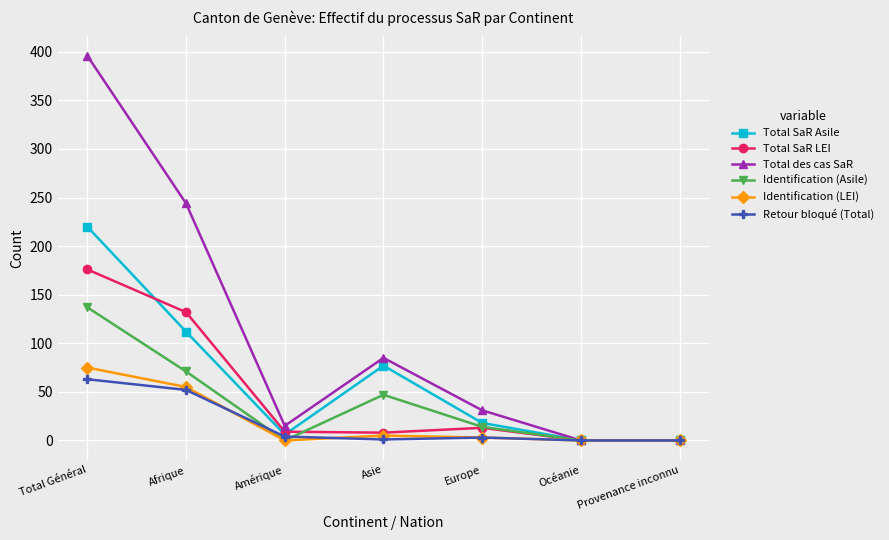

What is the label of the 2nd point from the left?

Afrique